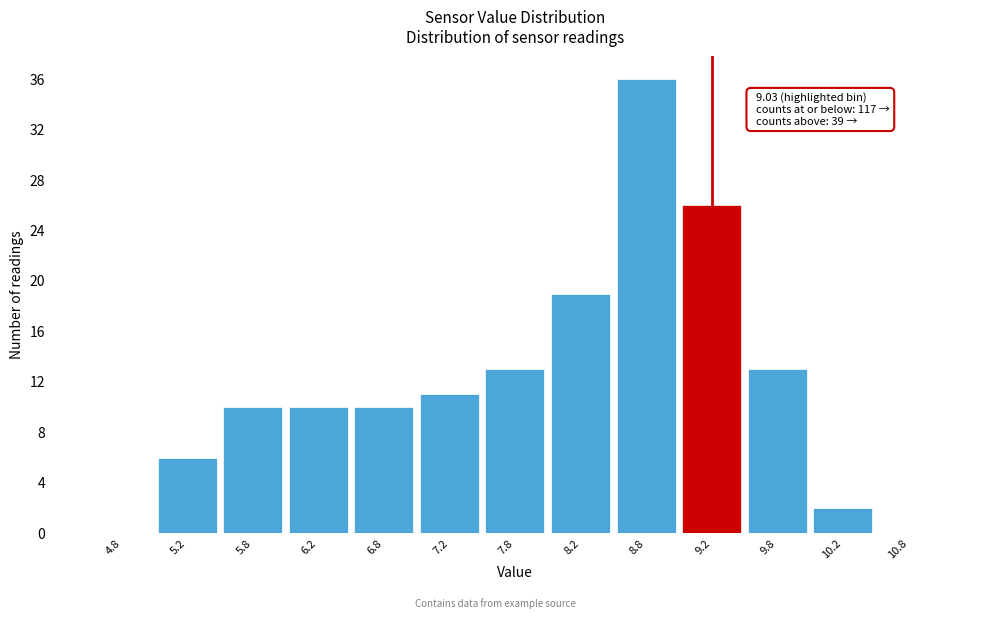

Over which range of the x-axis is the bar tallest?

8.5 to 9.0